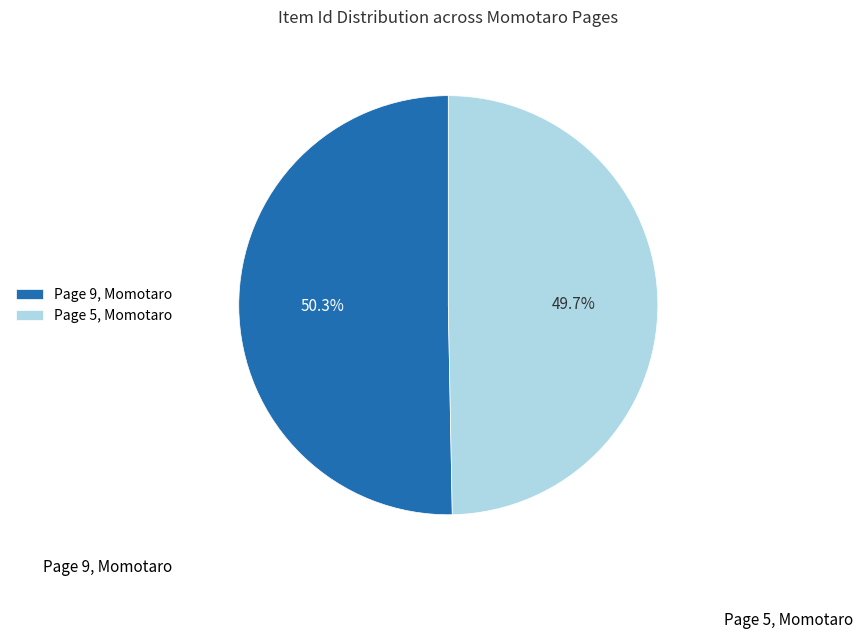

To the nearest percent, what is the difference between the largest and smallest slice percentages?

1%